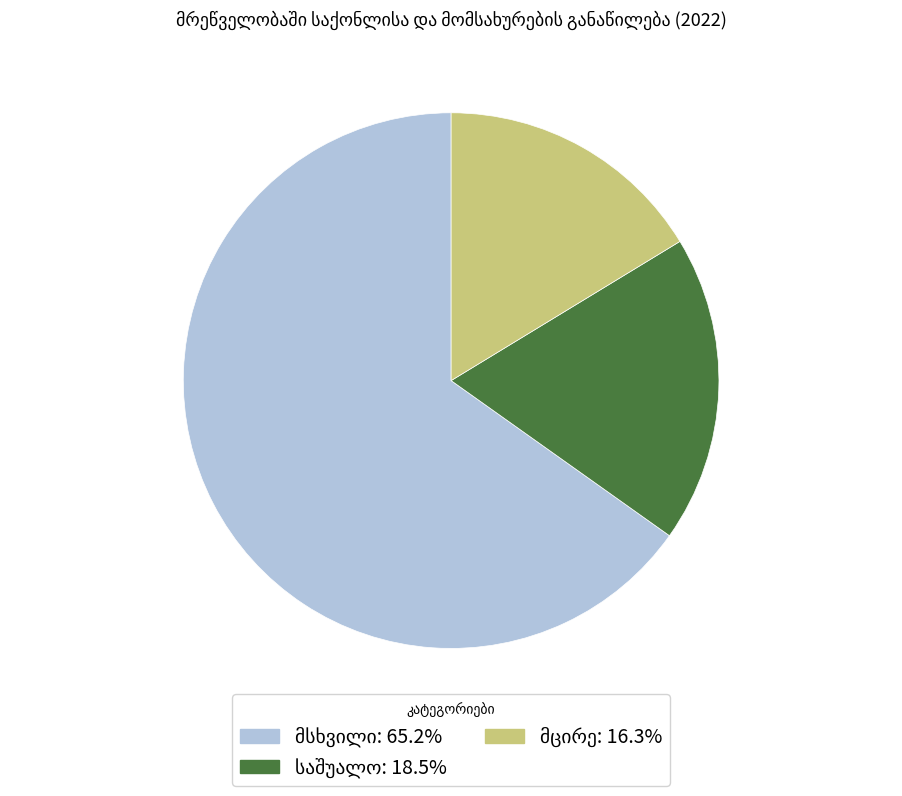

Is there any slice that represents more than half of the pie?

Yes